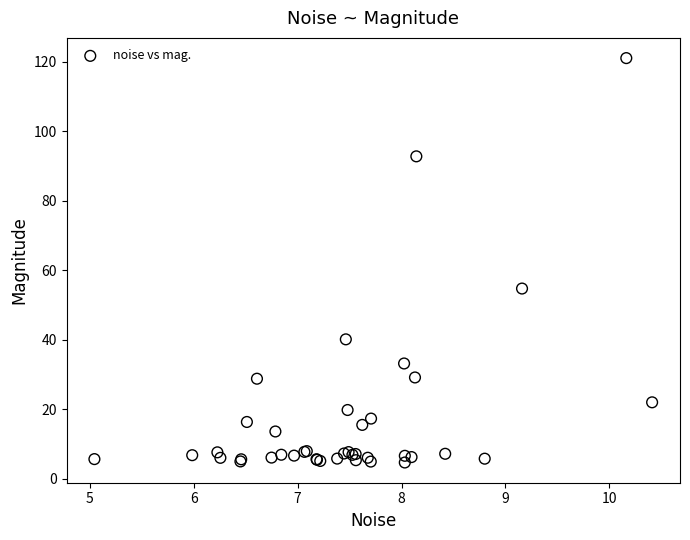

What Y value in the scatter plot is closest to 62?

54.7